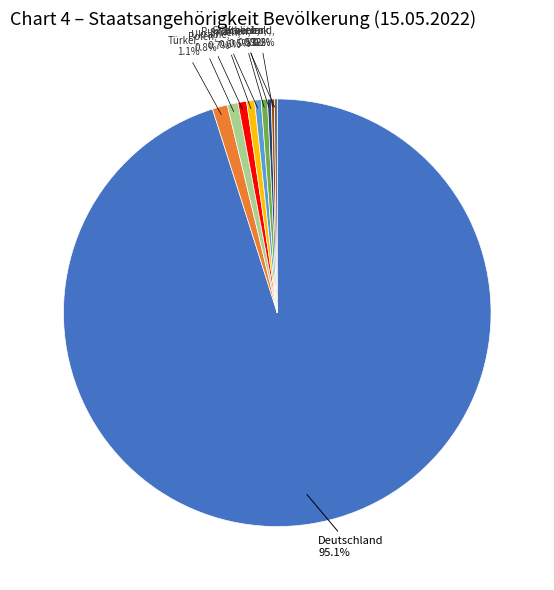

Which slice is the largest?

Deutschland